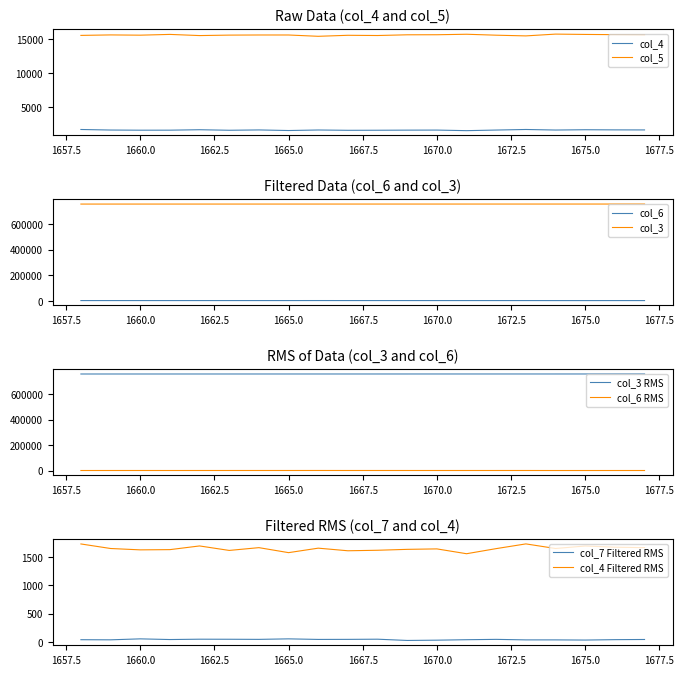

Between 1660 and 1671, which is larger?

1671